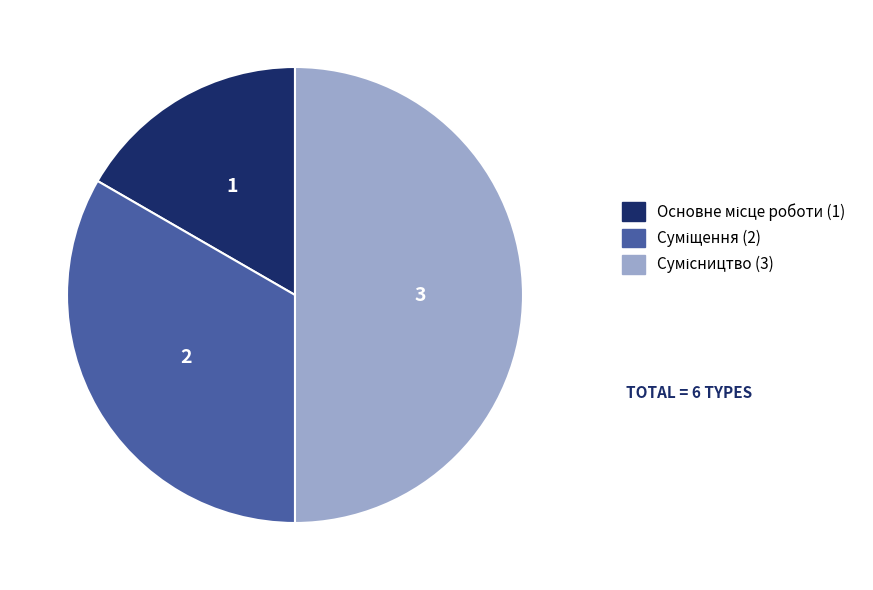

How many slices are in this pie chart?

3